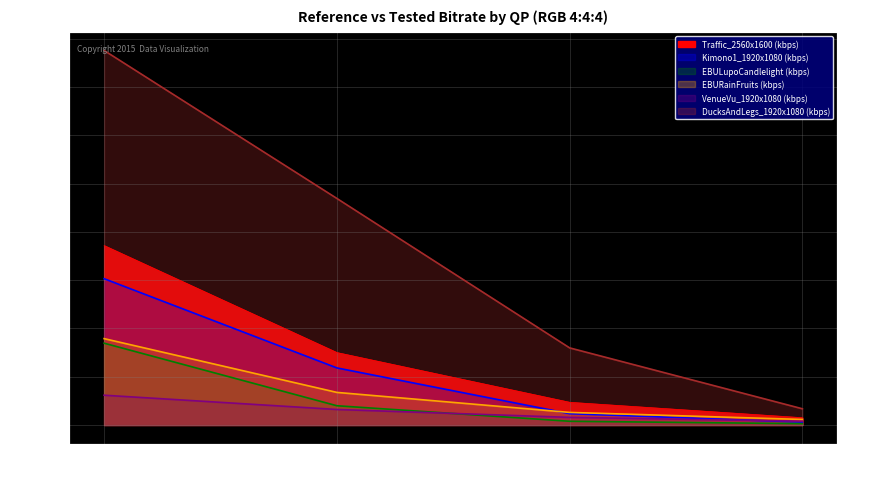

The Traffic_2560x1600 (kbps) series shows 274352.9 at 17. True or false?

False